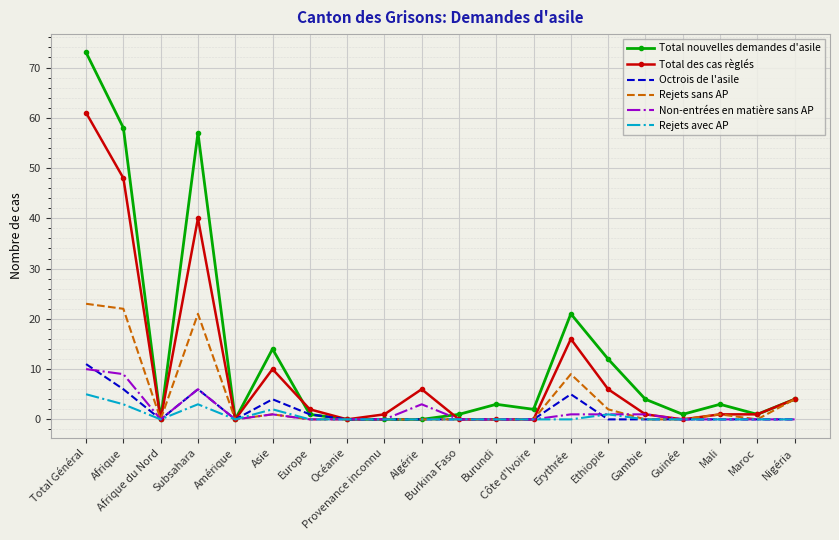

Is it true that Total nouvelles demandes d'asile equals 33 at Erythrée?

False